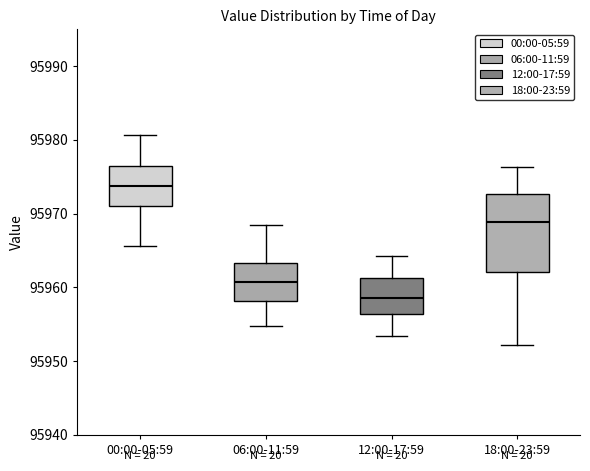

Where does the median line of the box for 06:00-11:59 sit on the y-axis? The values are not printed on the chart, so give them approximately, as read against the axis.

95961